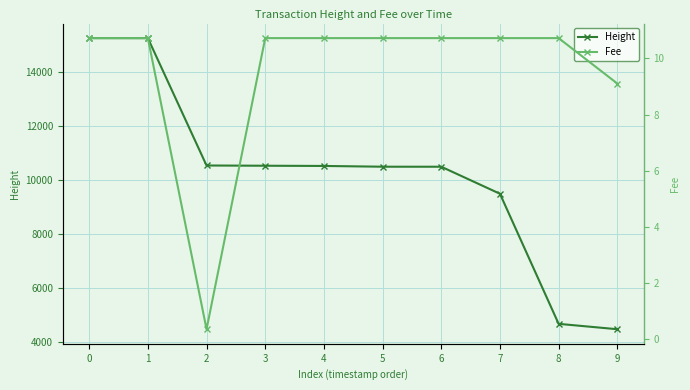

At how many categories does at least one series exceed 8586?

8